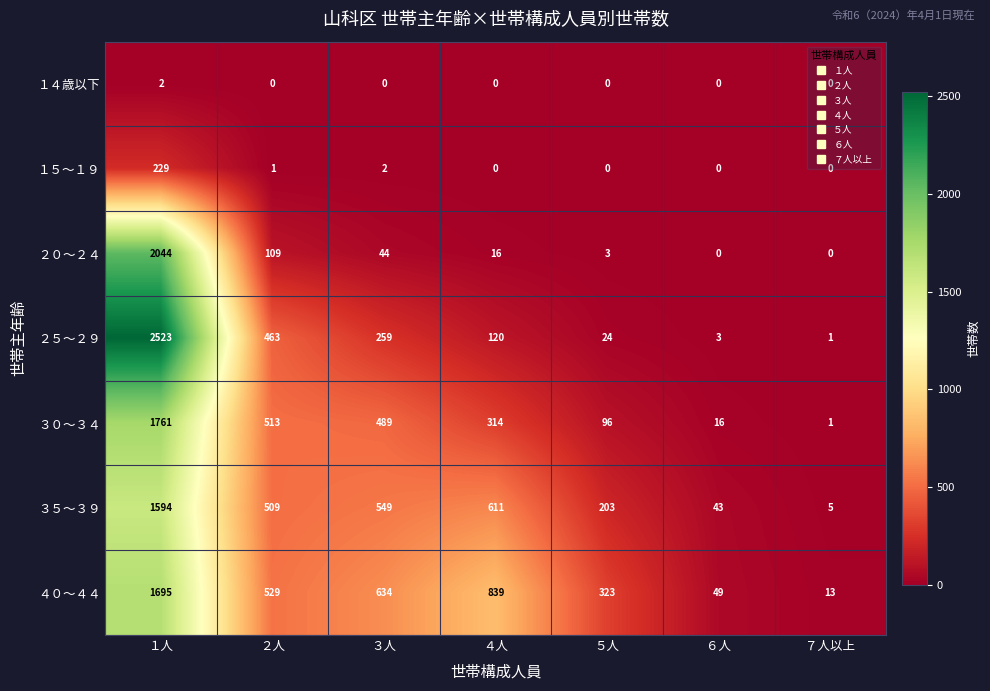

Where does the ３０～３４ series first go above 314?

１人